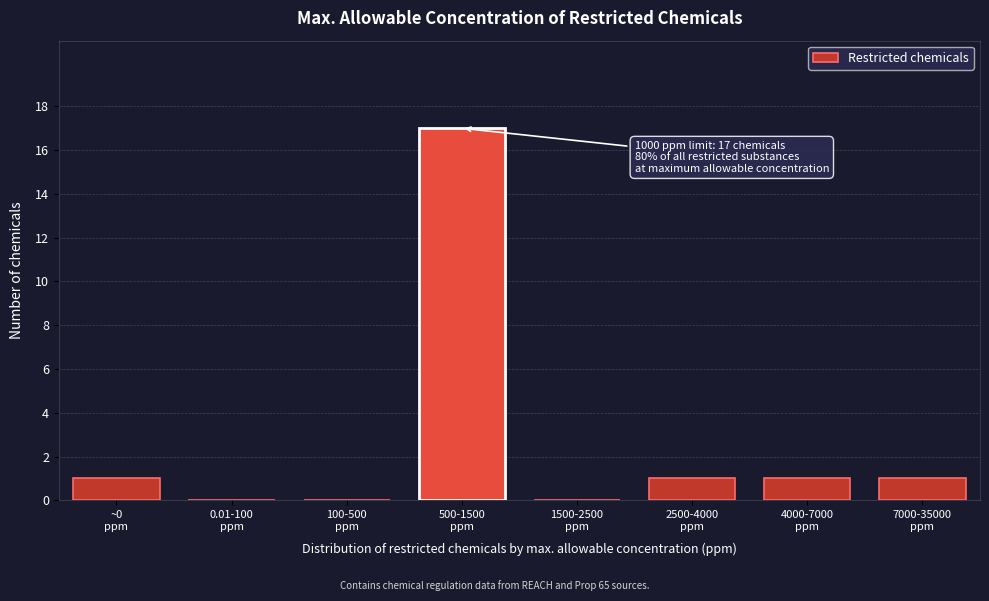

What is the maximum value shown in the chart?

17